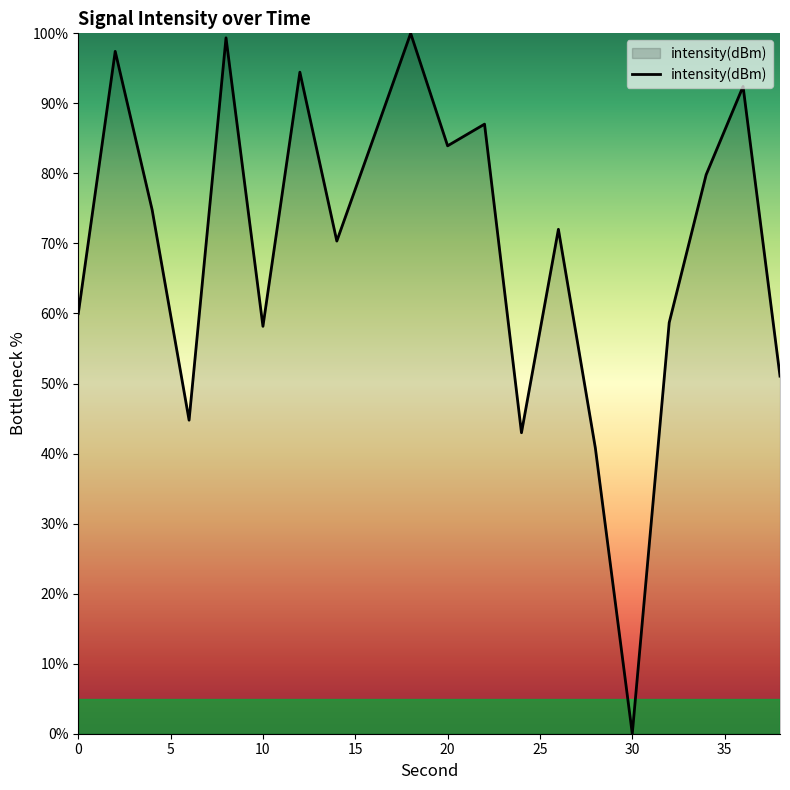

What is the difference between the maximum and minimum values?

100.0